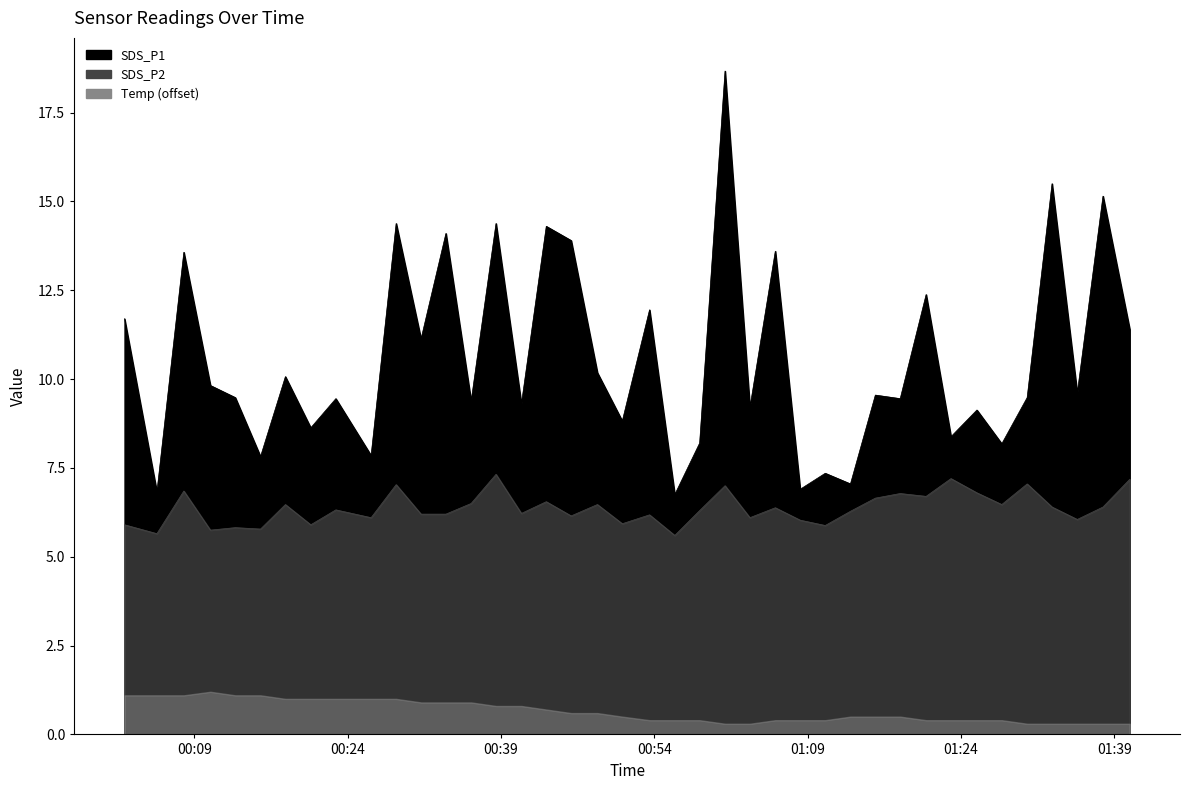

True or false: SDS_P2 and SDS_P1 cross at least once.

False